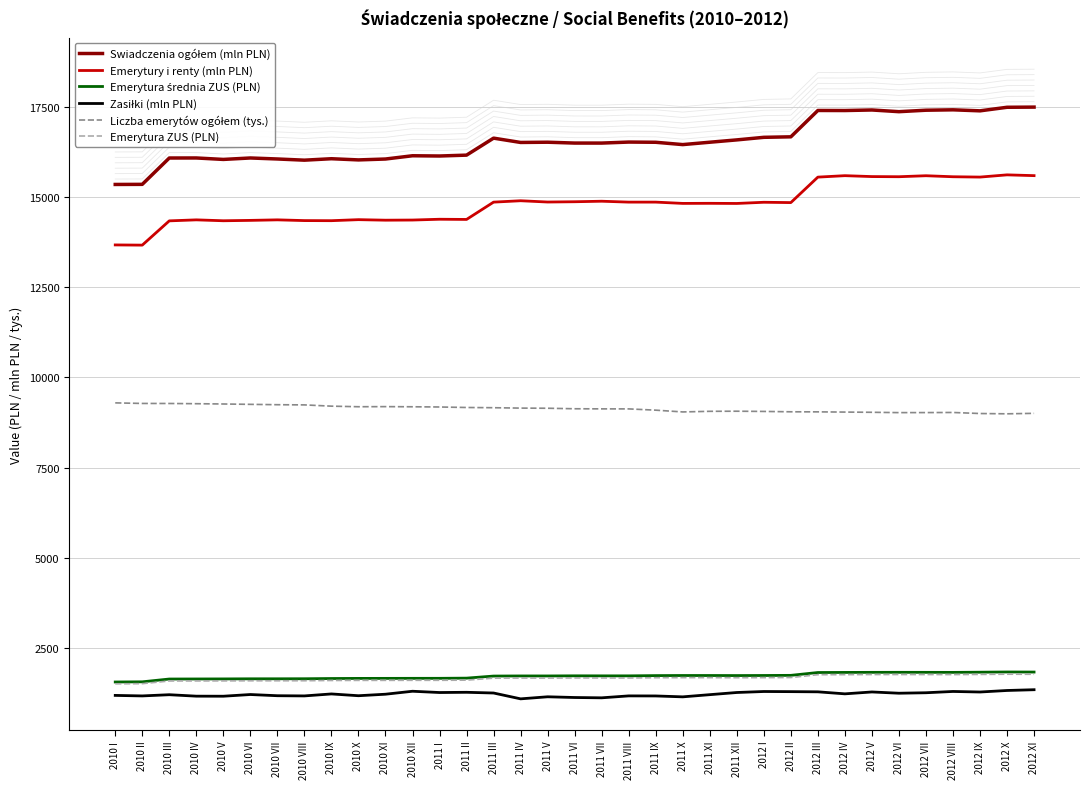

At 2012 IX, list the series in order from largest to smallest.

Swiadczenia ogółem (mln PLN), Emerytury i renty (mln PLN), Liczba emerytów ogółem (tys.), Emerytura średnia ZUS (PLN), Emerytura ZUS (PLN), Zasiłki (mln PLN)